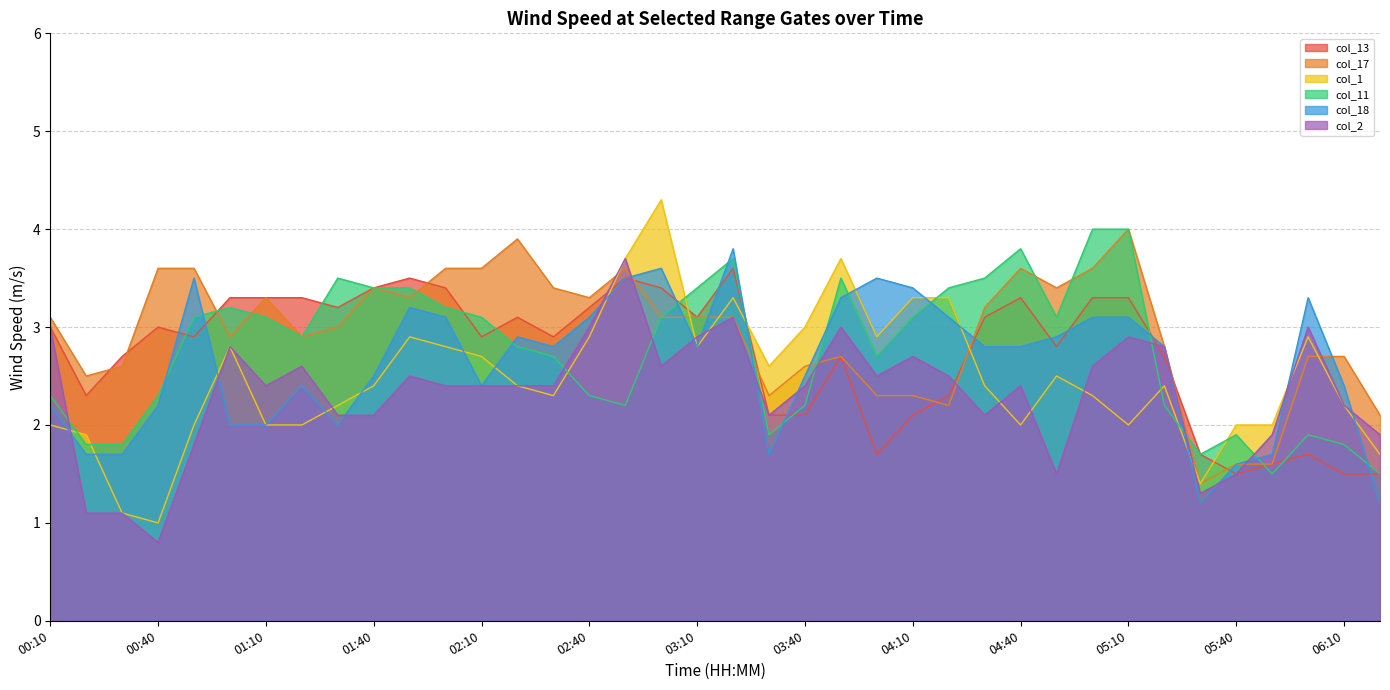

What is the minimum value for col_18?

1.2